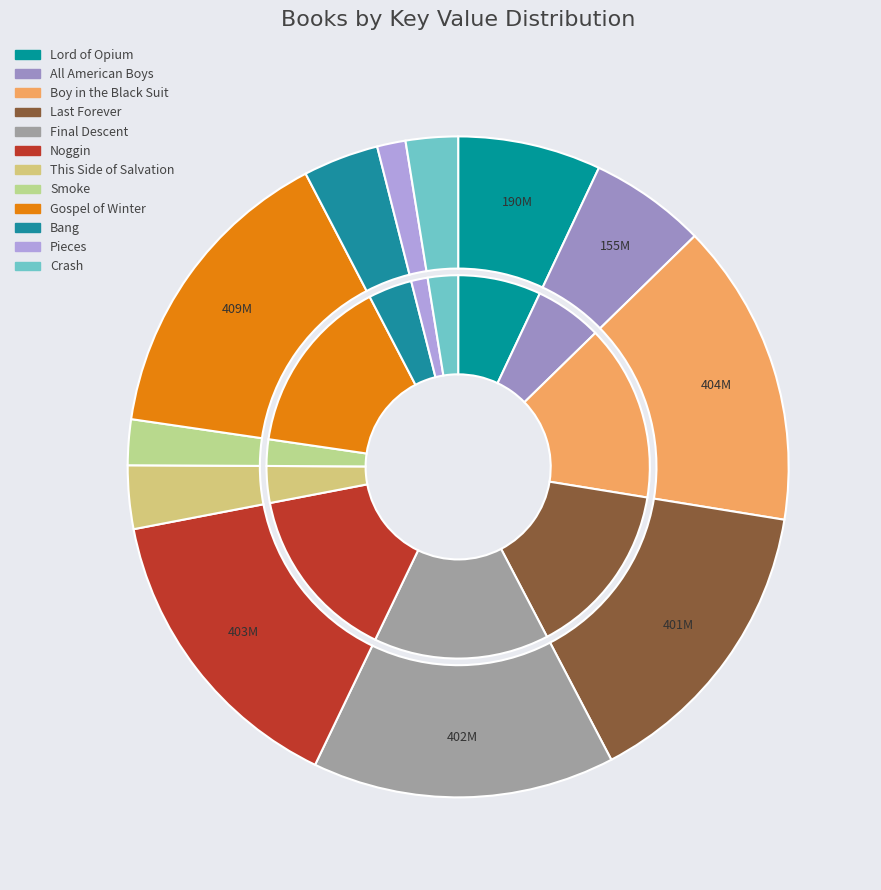

How many segments does this pie chart have?

12